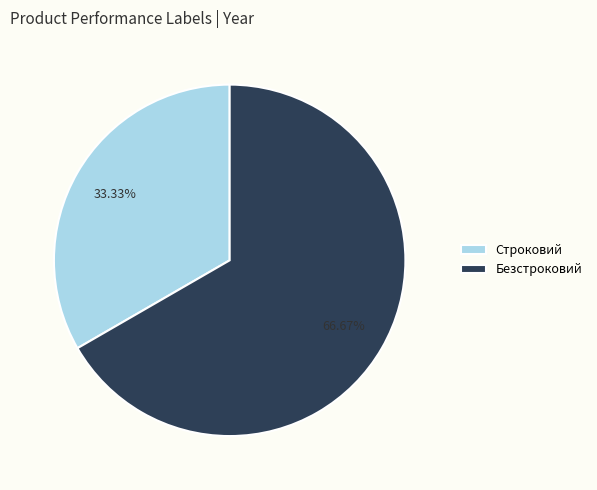

How many segments does this pie chart have?

2